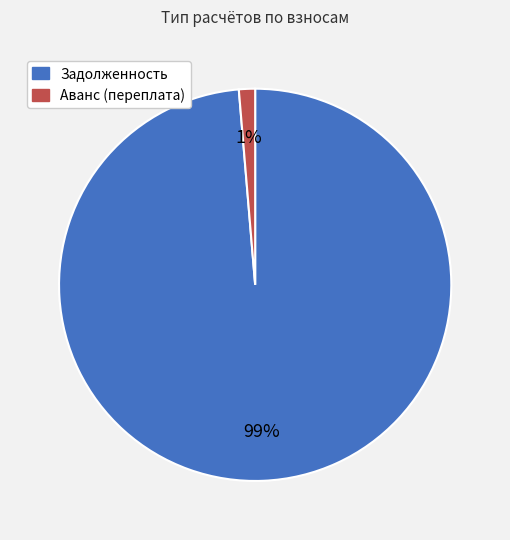

To the nearest percent, what is the combined percentage of Задолженность and Аванс (переплата)?

100%